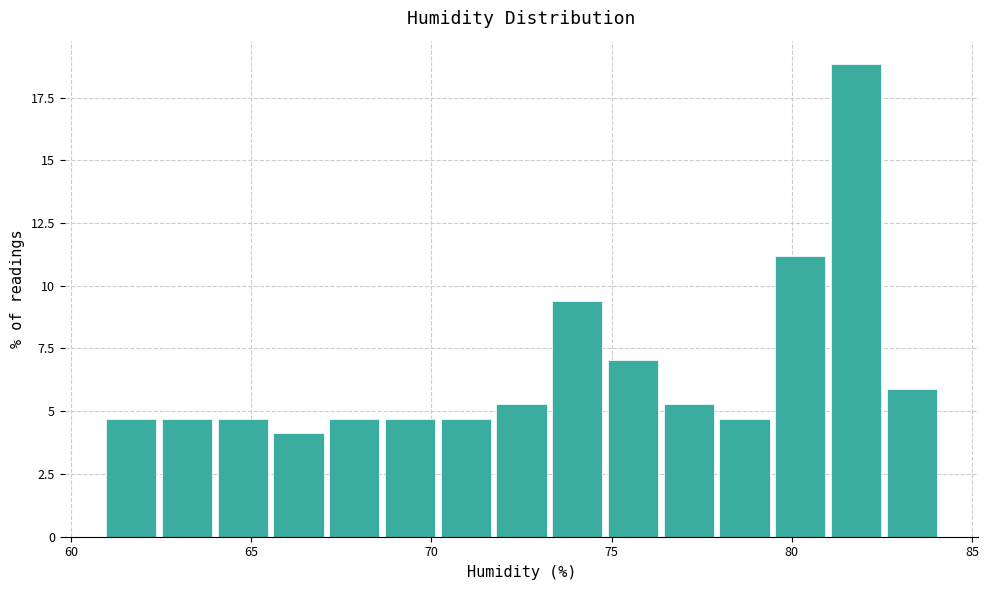

Read against the x-axis, roughly where is the centre of the tallest bar?

82.0